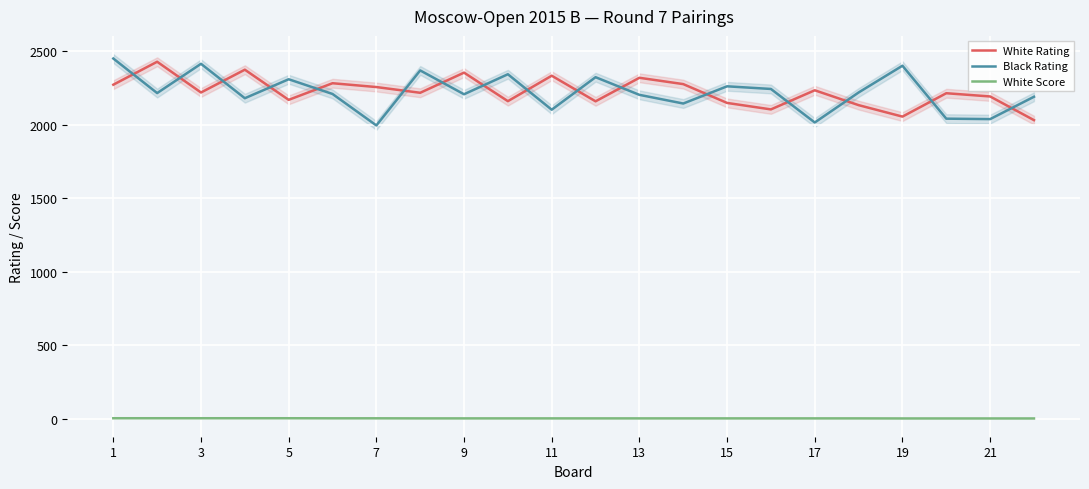

What is the sum of all Black Rating values?

48893.0